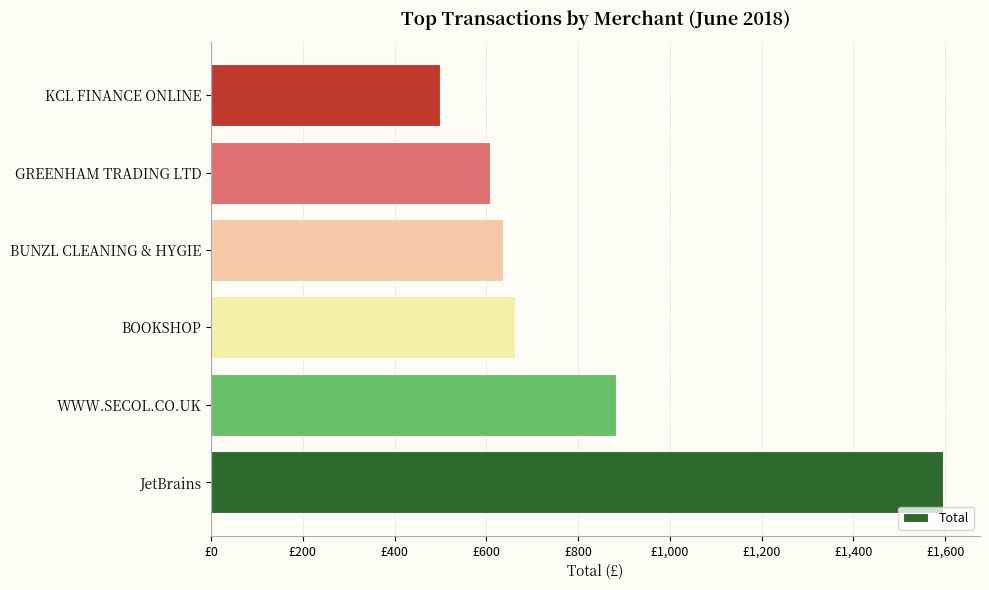

List the labels in order of value, smallest first.

KCL FINANCE ONLINE, GREENHAM TRADING LTD, BUNZL CLEANING & HYGIE, BOOKSHOP, WWW.SECOL.CO.UK, JetBrains